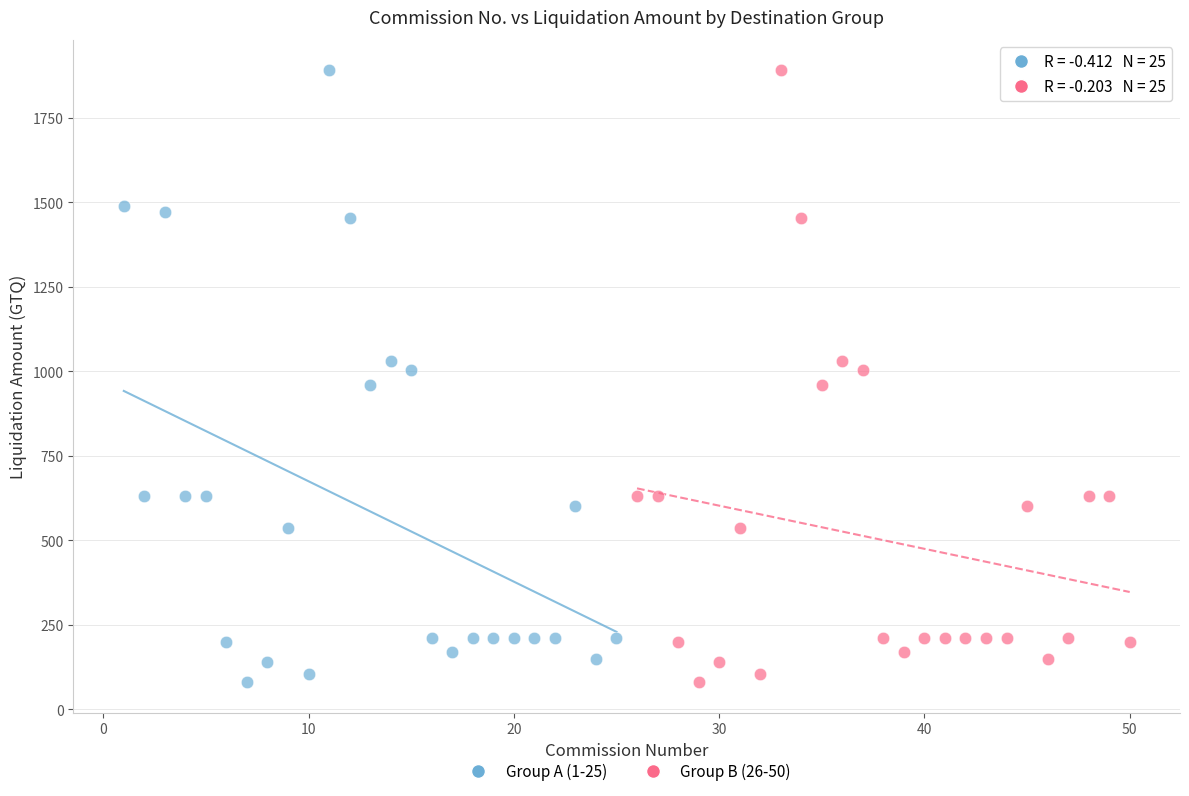

What are all the series names shown in the legend?

Group A (1-25), Group B (26-50)